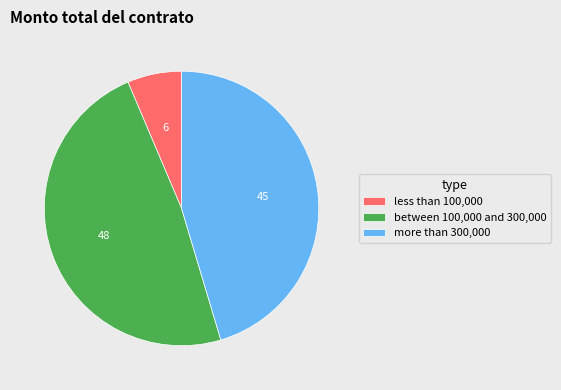

Does any single category account for the majority?

No